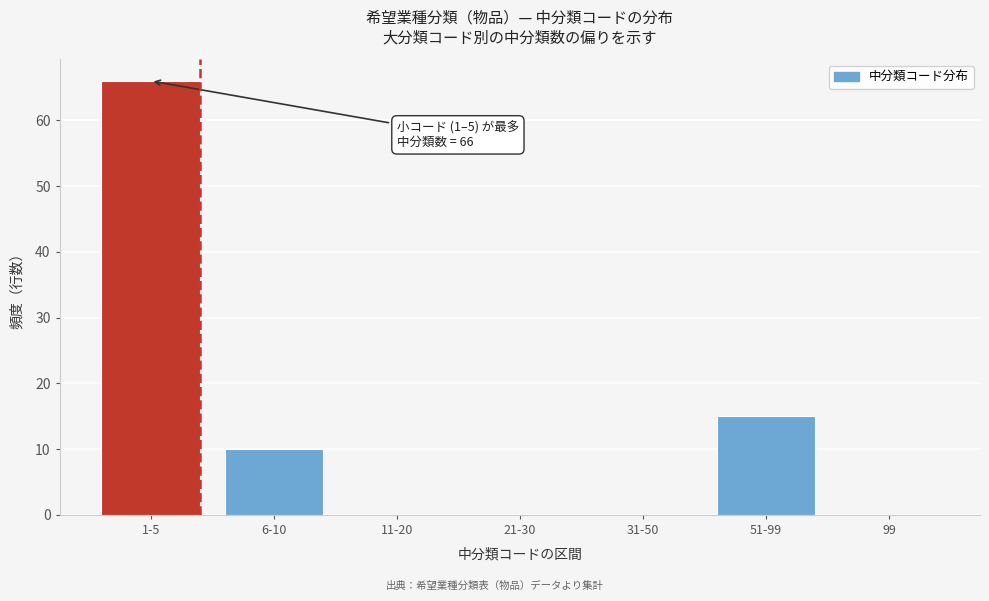

Reading left to right, transcribe all the data shown in this chart.

1-5=66	6-10=10	11-20=0	21-30=0	31-50=0	51-99=15	99=0